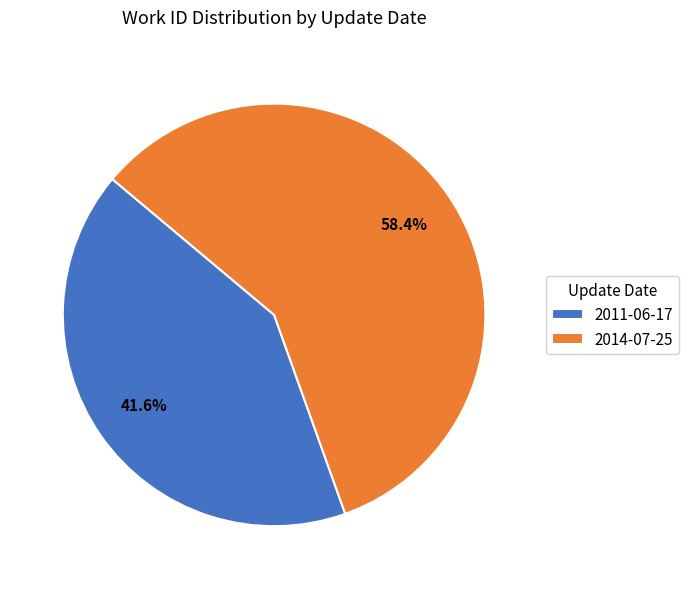

To the nearest percent, what is the combined percentage of 2014-07-25 and 2011-06-17?

100%